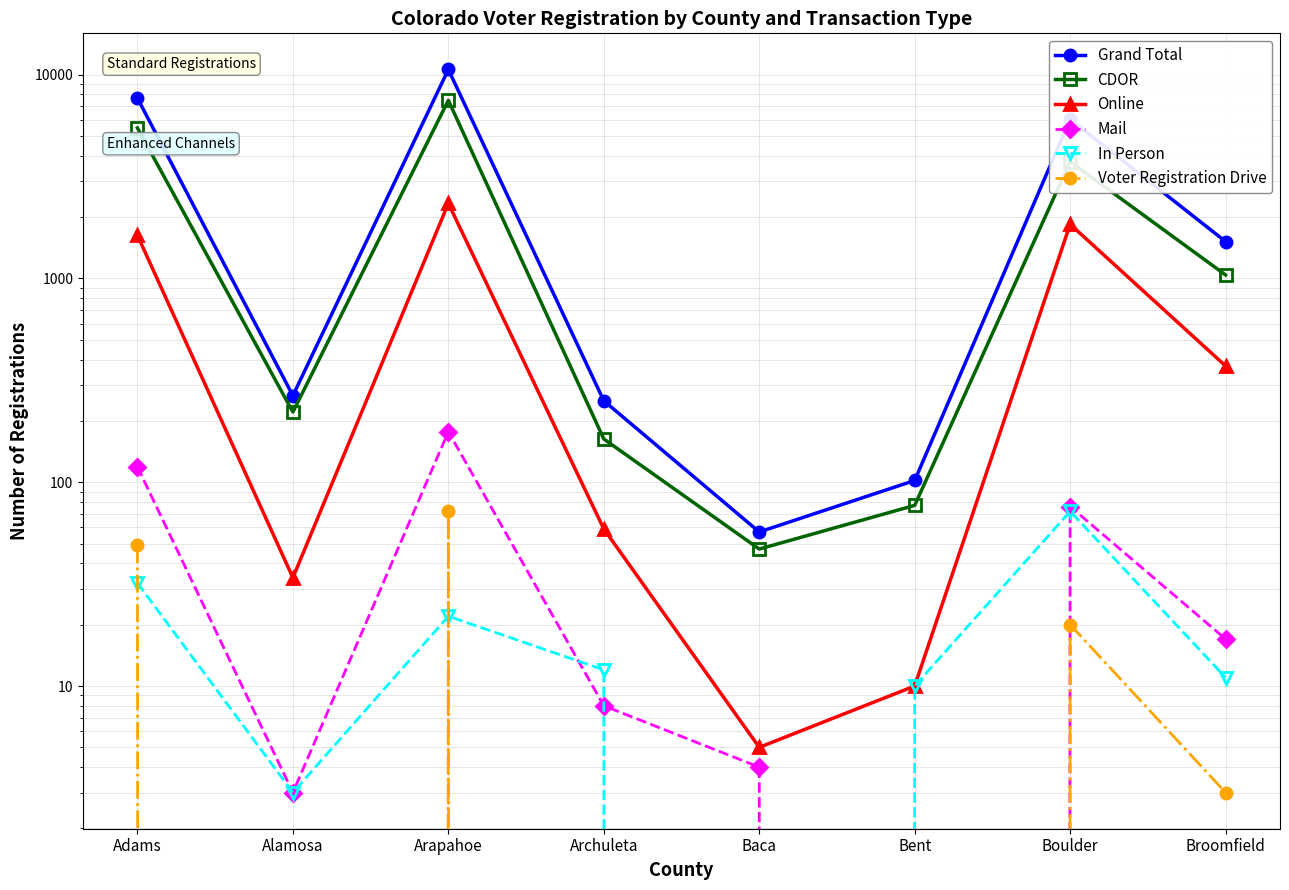

How many intersections are there between Voter Registration Drive and In Person?

3